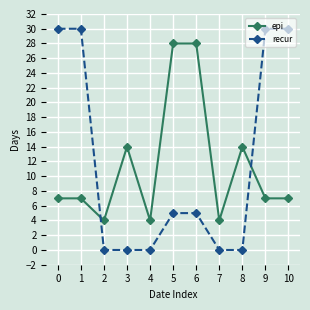

How many series are shown in this chart?

2